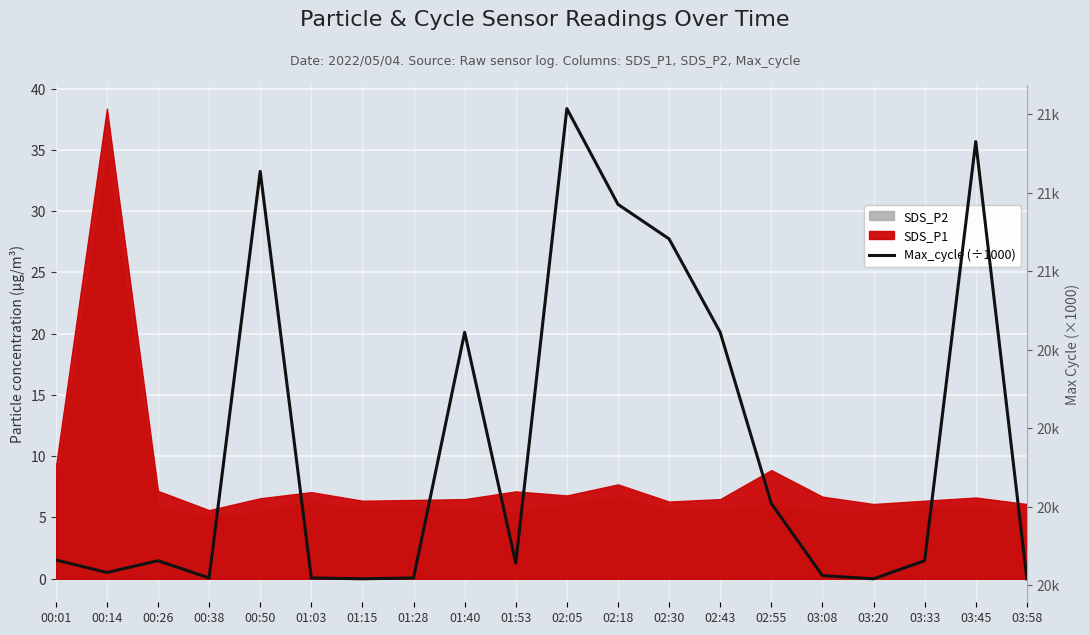

What is the change in value from 02:55 to 03:08?

-0.1